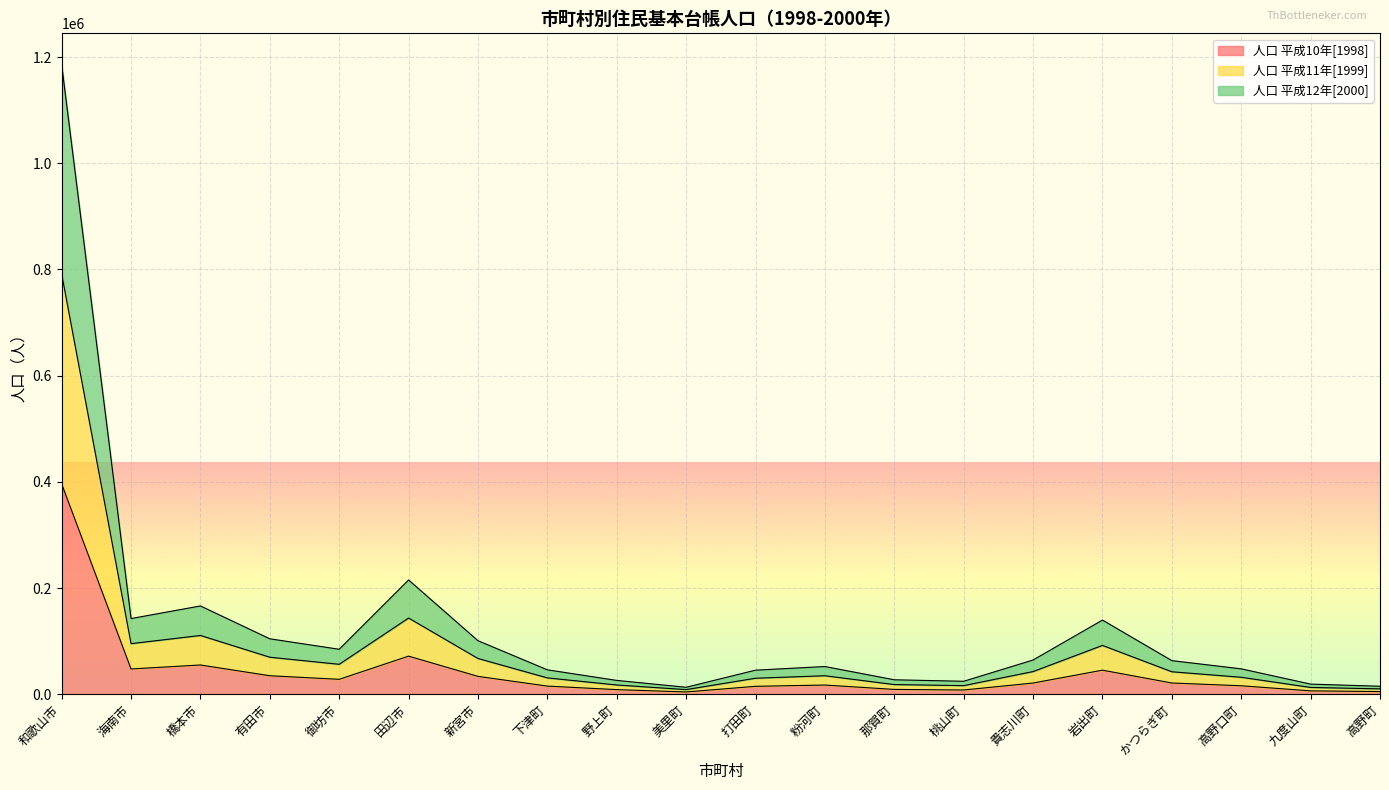

Which label corresponds to the smallest value in the chart?

美里町